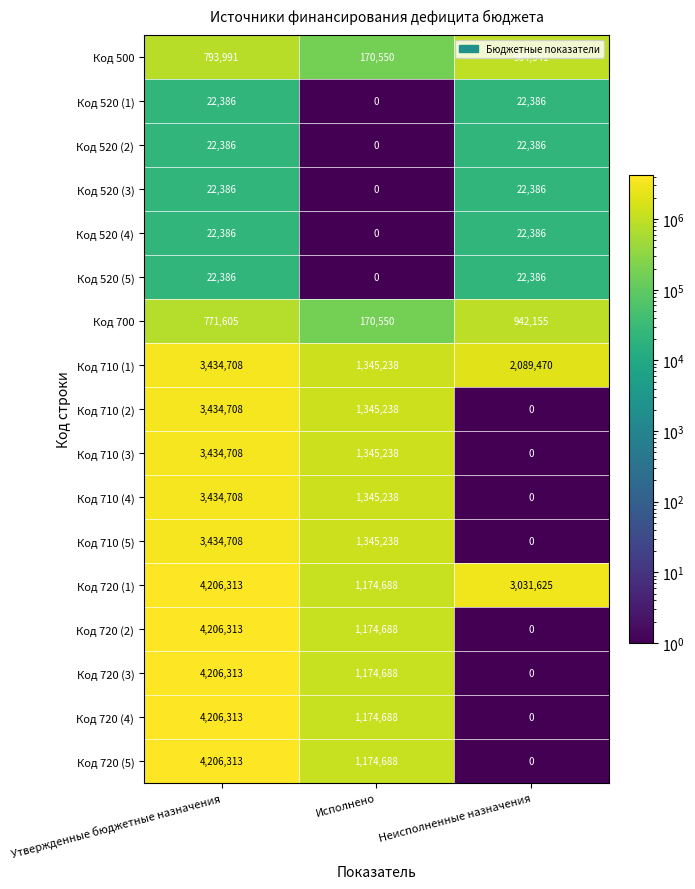

What is the total value across all series at Неисполненные назначения?

7139721